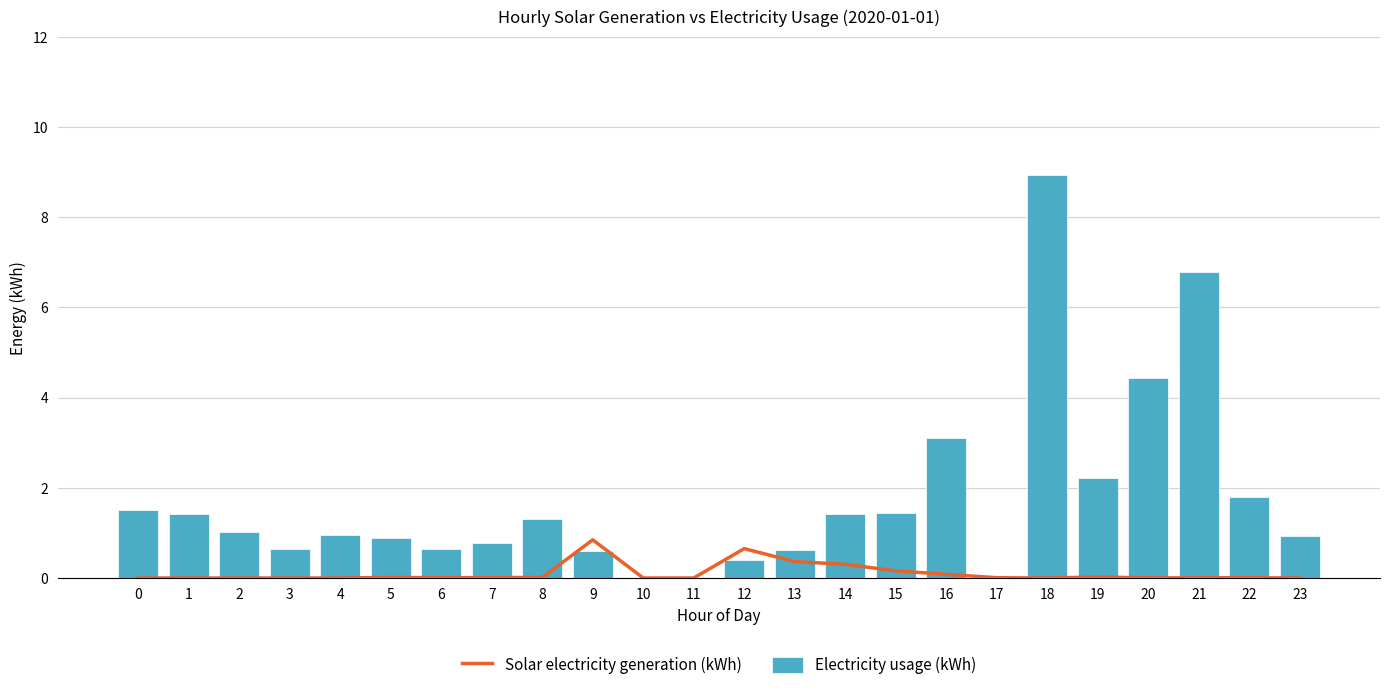

What is the difference between the highest and lowest values at 15?

1.3